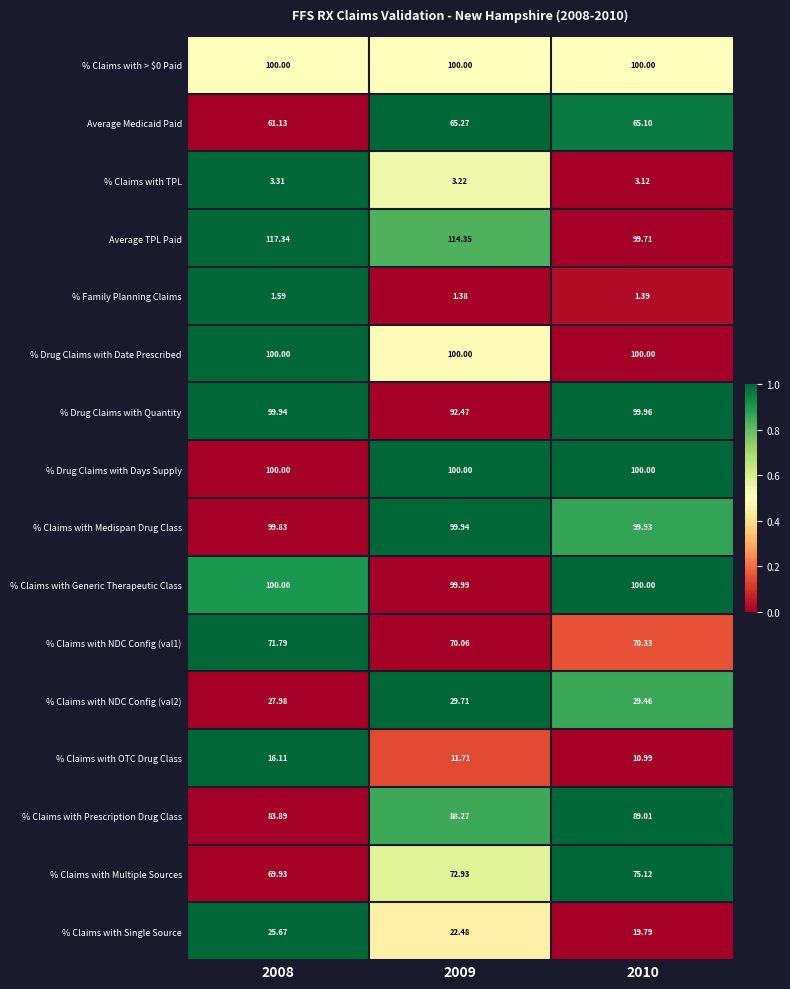

Which series has the largest range (max minus min)?

Average TPL Paid